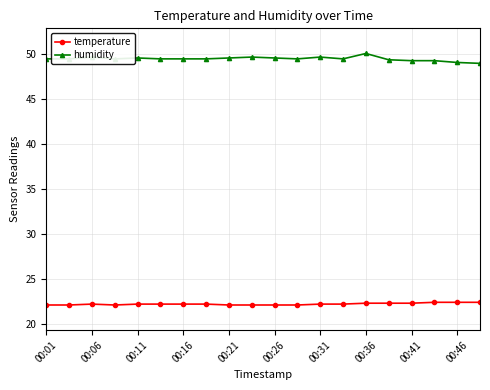

What is the maximum value shown in the chart?

50.1